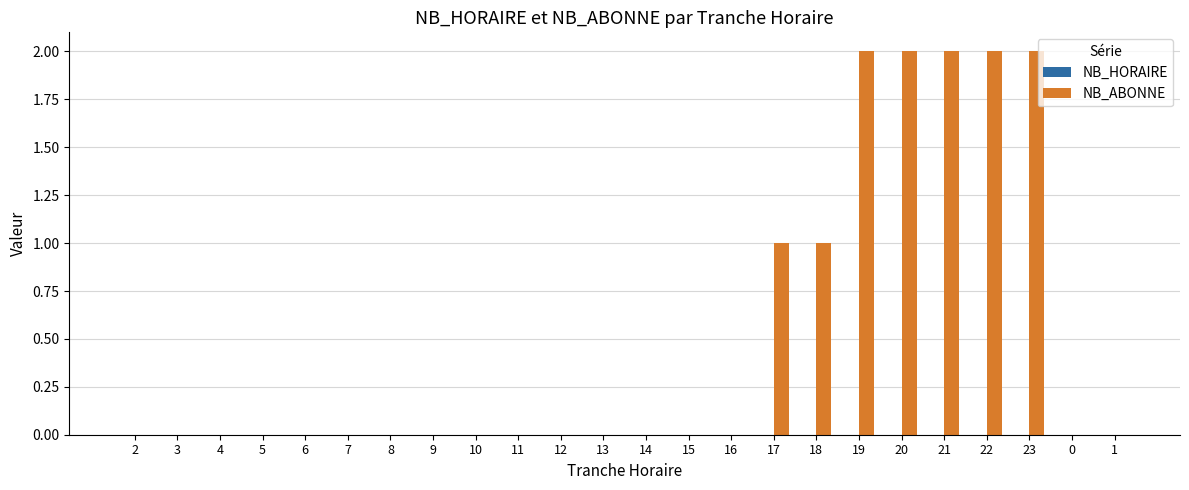

Is it true that the value at 5 is -1?

False